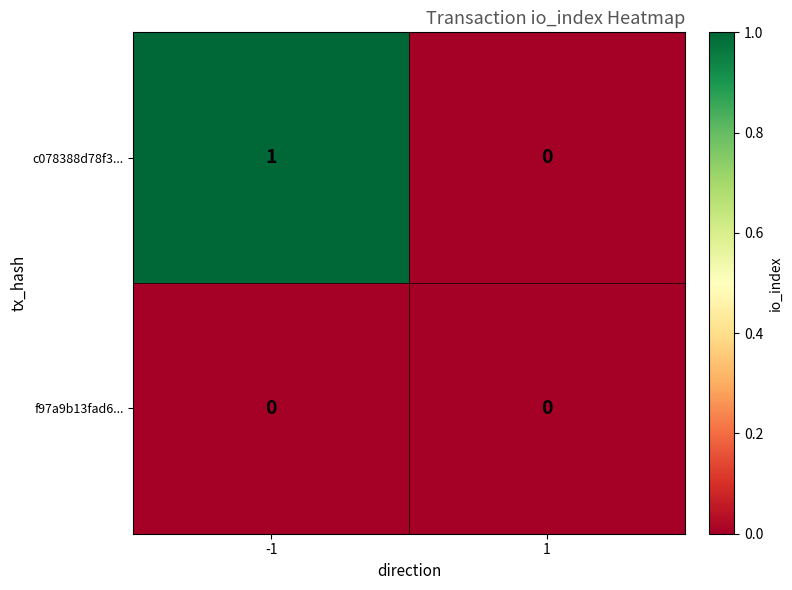

Reading left to right, transcribe all the data shown in this chart.

c078388d78f3...: -1=1	1=0
f97a9b13fad6...: -1=0	1=0